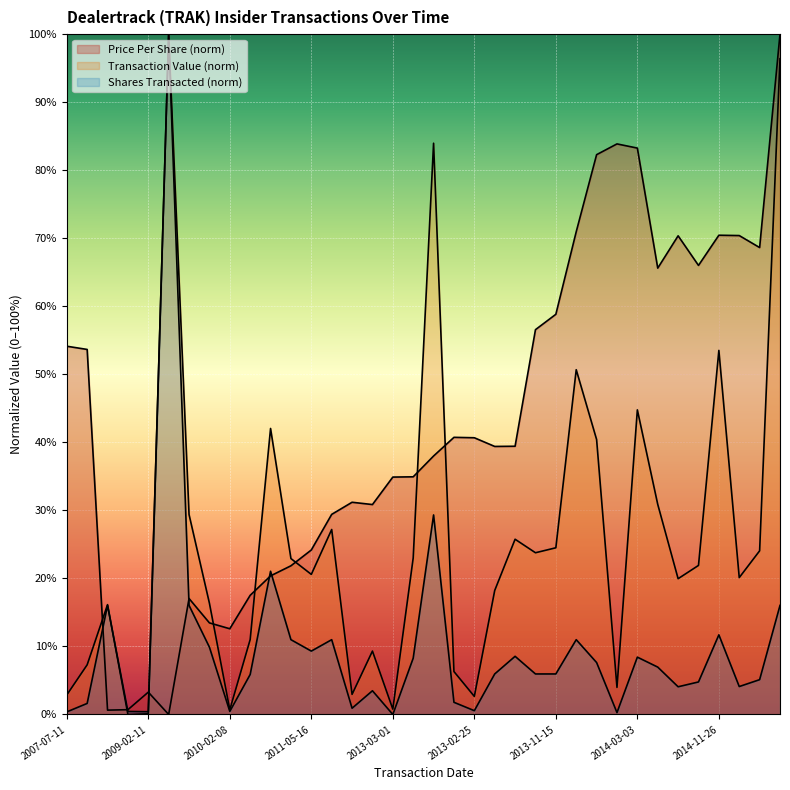

Reading left to right, what are all the values shown in this chart?

transactionPricePerShare: 54.1	53.7	0.6	0.7	3.3	0.0	17.0	13.5	12.6	17.5	20.4	21.9	24.2	29.4	31.2	30.9	34.9	34.9	38.0	40.7	40.7	39.4	39.4	56.6	58.8	71.0	82.3	83.9	83.3	65.6	70.4	66.0	70.4	70.4	68.6	100.0
transactionShares: 0.4	1.6	16.0	0.4	0.4	100.0	16.0	9.9	0.5	5.9	21.1	11.0	9.3	11.0	0.9	3.5	0.0	8.3	29.3	1.8	0.6	6.0	8.6	6.0	6.0	11.0	7.6	0.3	8.4	7.0	4.1	4.8	11.7	4.1	5.1	16.0
transactionValue: 2.9	7.3	16.1	0.0	0.1	100.0	29.4	16.4	0.7	11.0	42.0	22.9	20.6	27.2	3.0	9.3	0.8	23.0	84.0	6.3	2.7	18.2	25.8	23.8	24.5	50.7	40.4	4.0	44.8	30.9	20.0	21.9	53.5	20.1	24.1	96.4